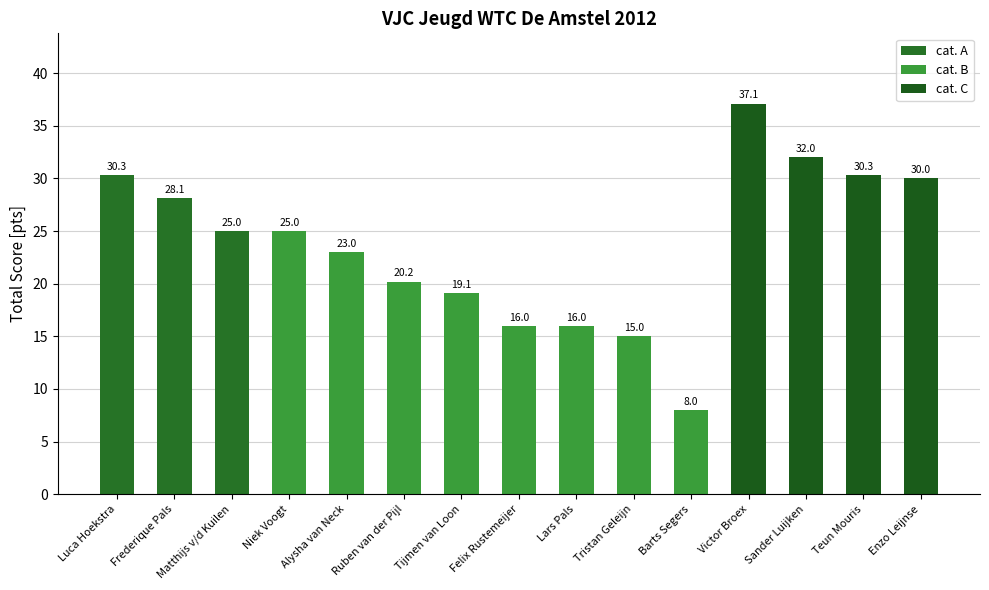

What value does the data have at Tijmen van Loon?

19.1